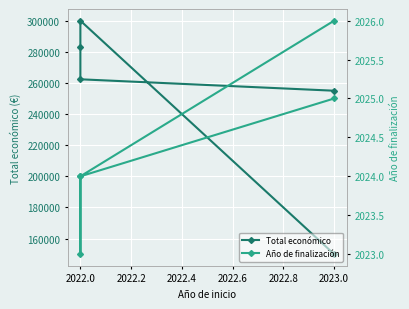

Between 2022.0 and 2023.0, which is larger?

2022.0